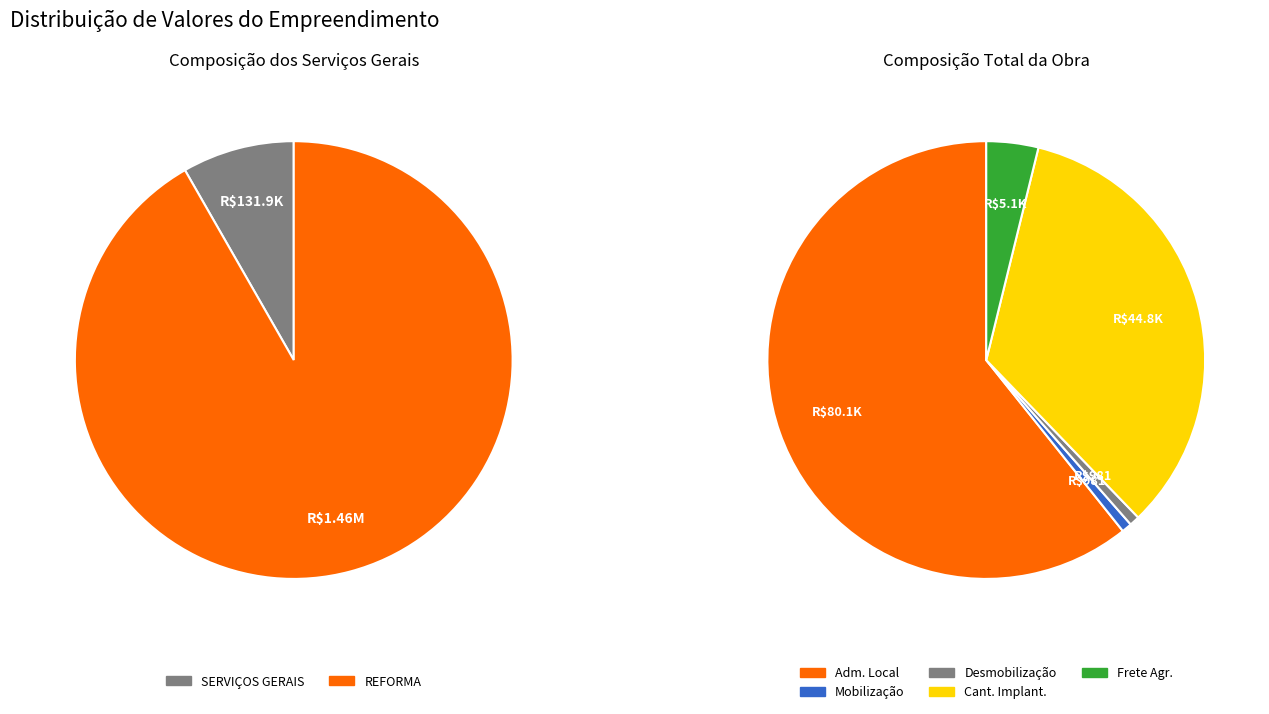

What is the smallest slice in the pie chart?

MOBILIZAÇÃO